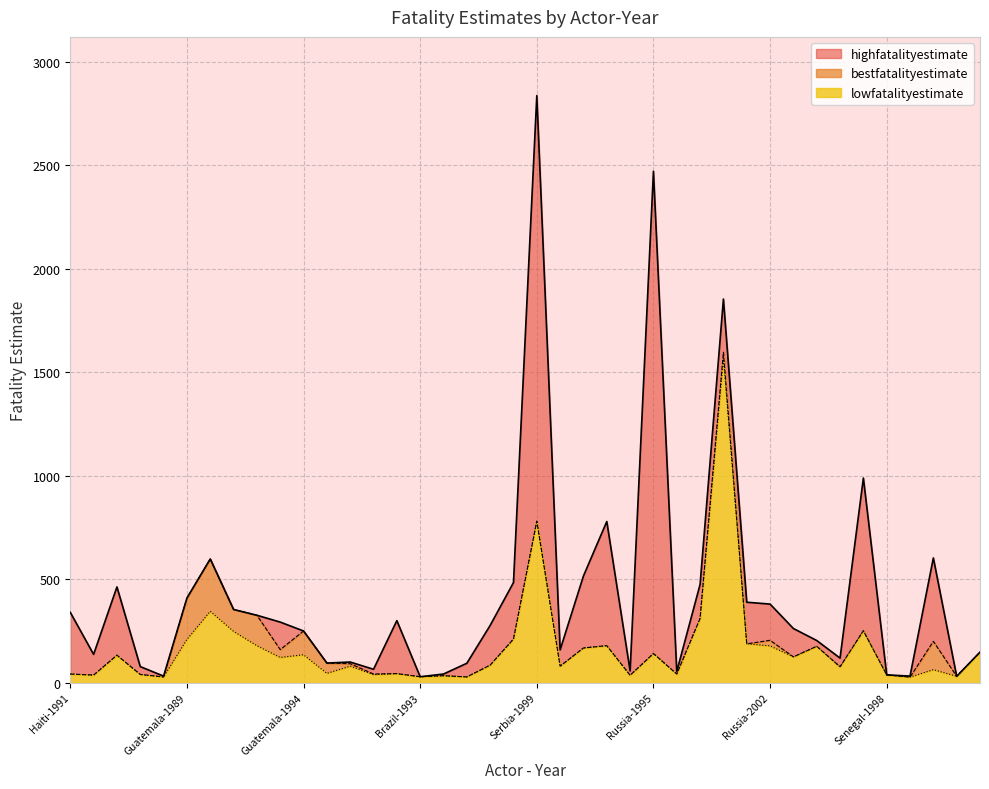

What is the minimum value for bestfatalityestimate?

27